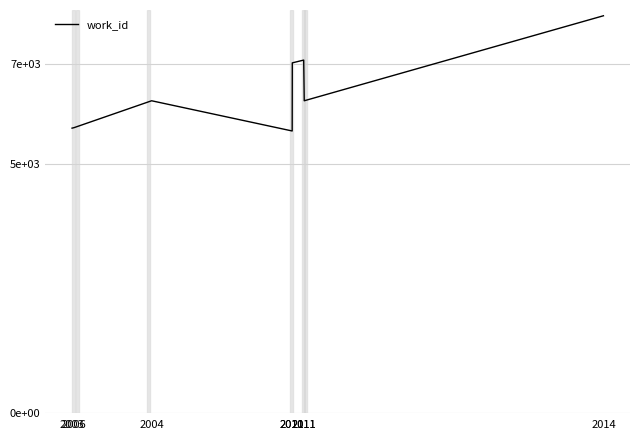

What is the ratio of the value at 2011 to the value at 2003?

1.2